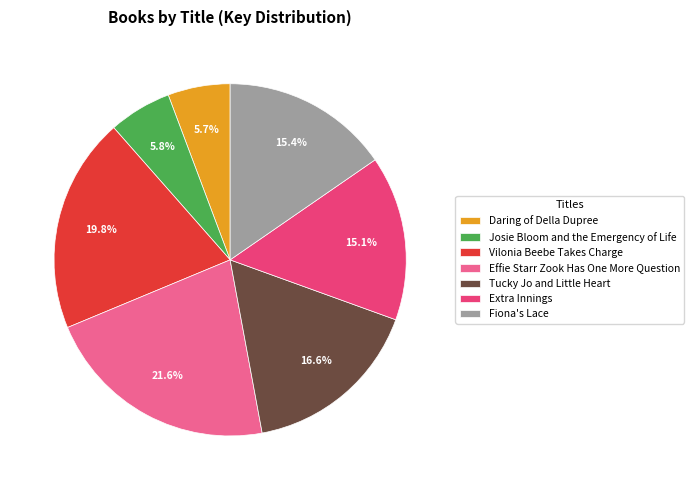

To the nearest percent, what is the difference between the Daring of Della Dupree and Extra Innings slice percentages?

9%